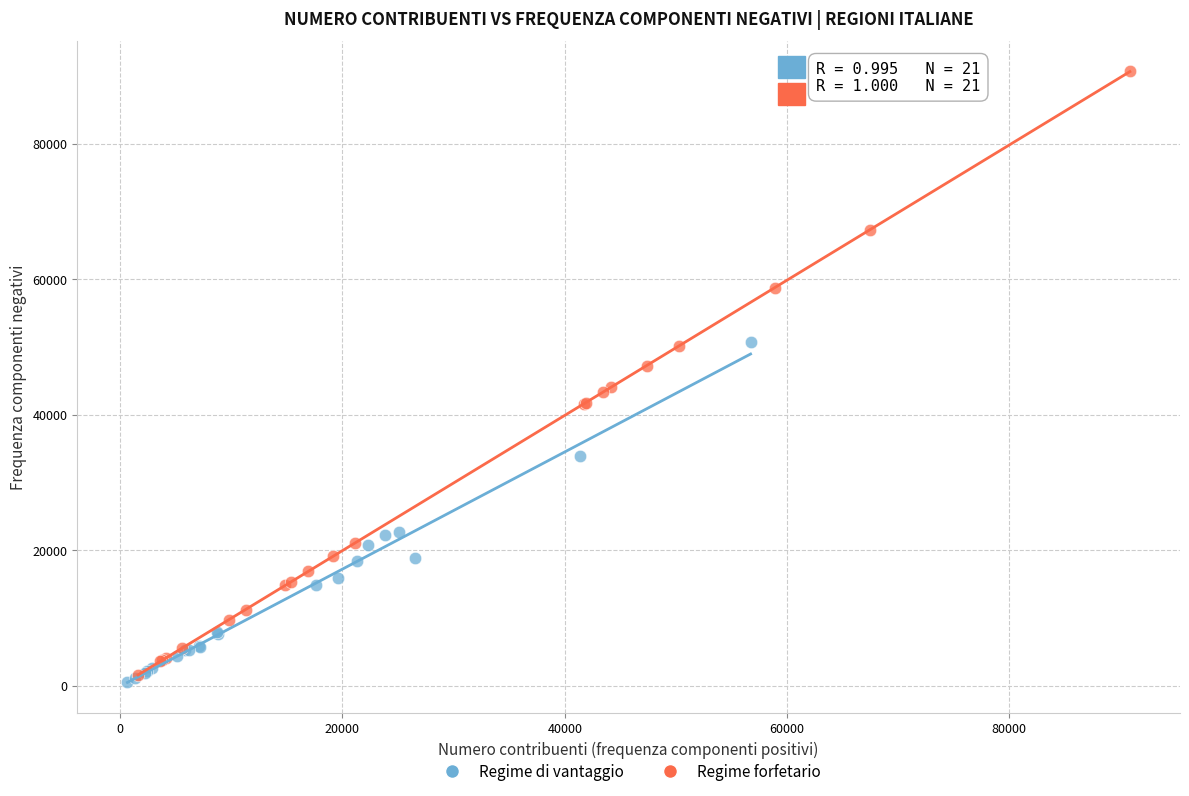

Which series has the largest Y range (max minus min)?

Regime forfetario